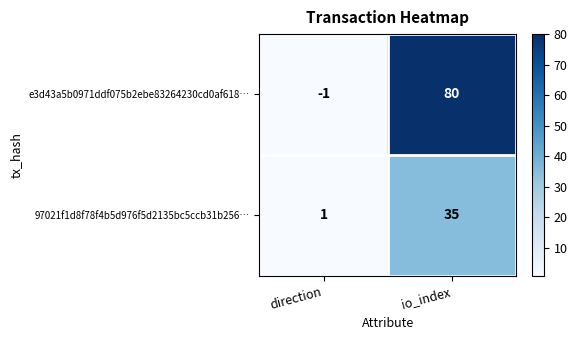

Which label corresponds to the largest value in the chart?

io_index